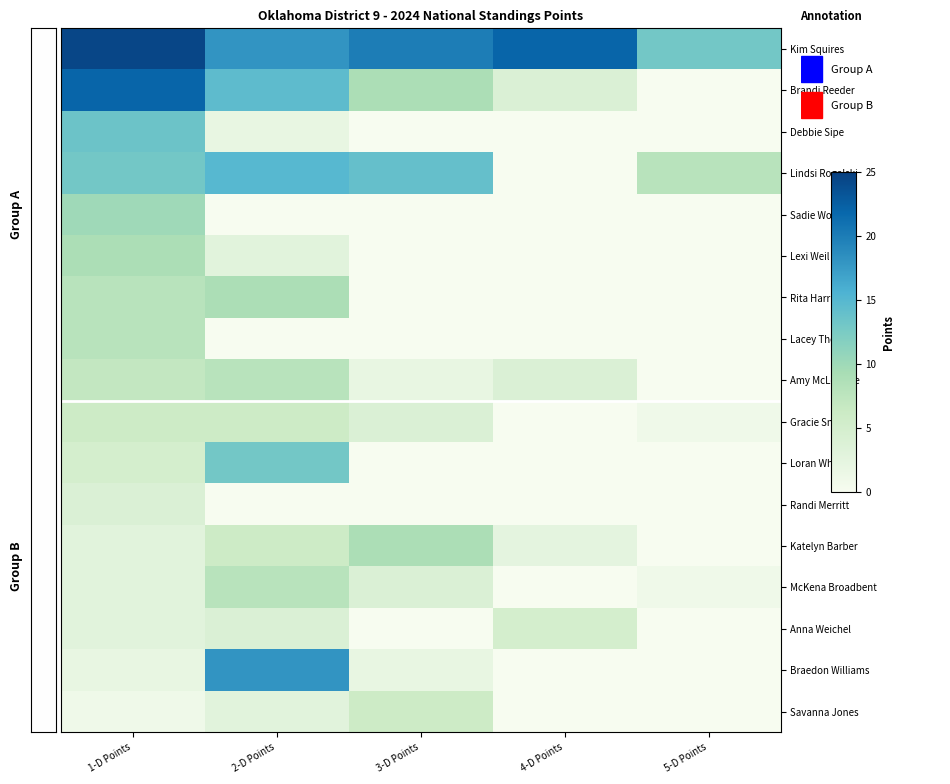

What is the greatest value displayed?

24.5